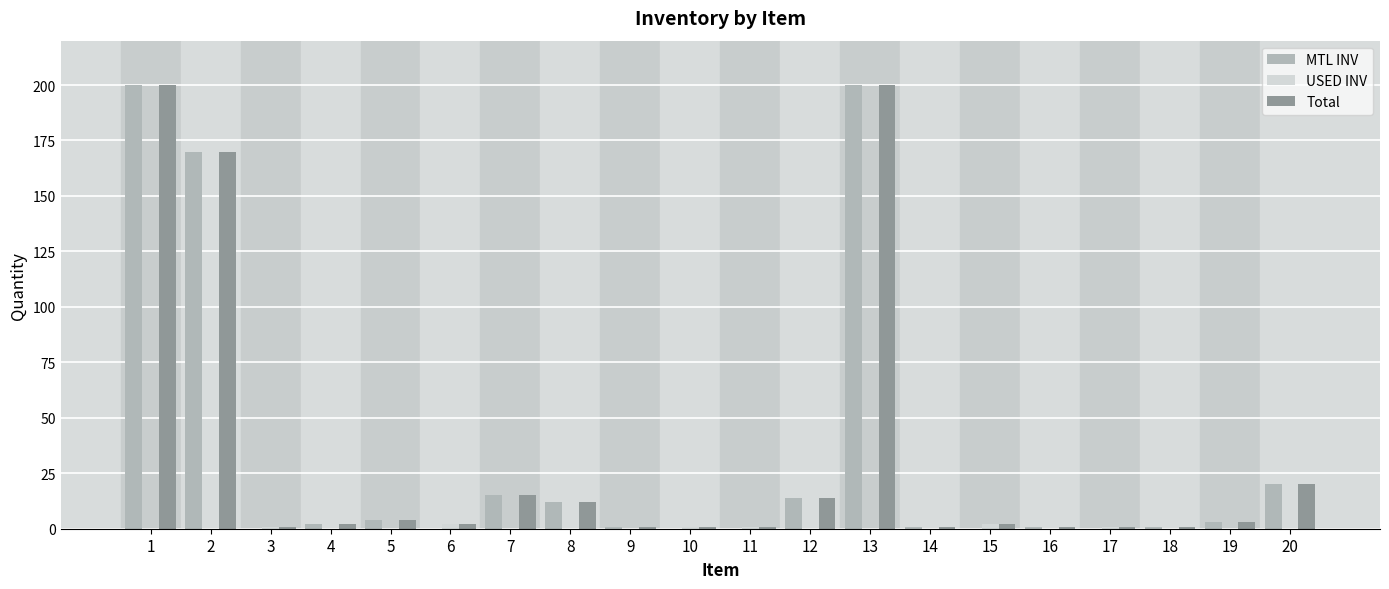

The value of Total at 7 is 15. True or false?

True